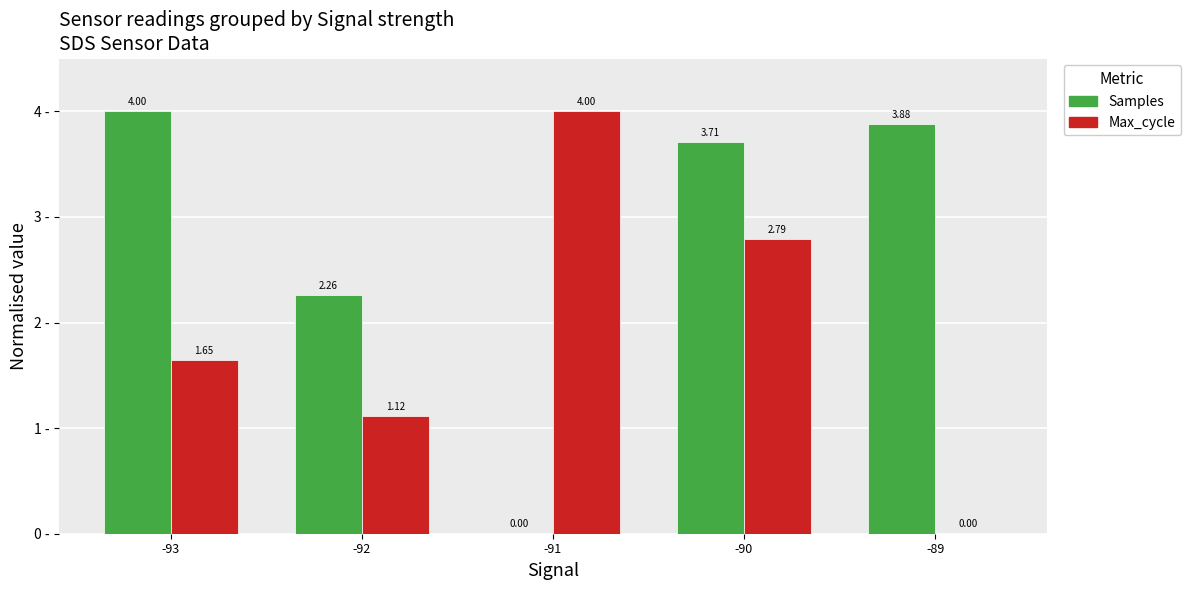

At which category is the sum across all series the highest?

-90